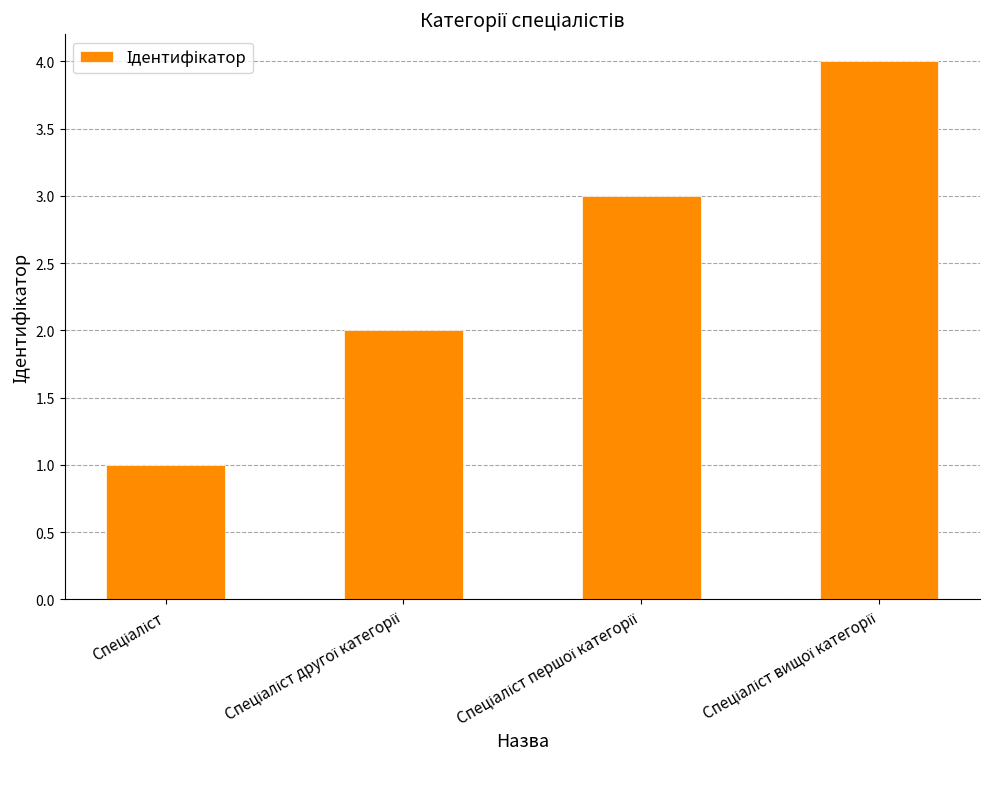

What is the maximum value shown in the chart?

4